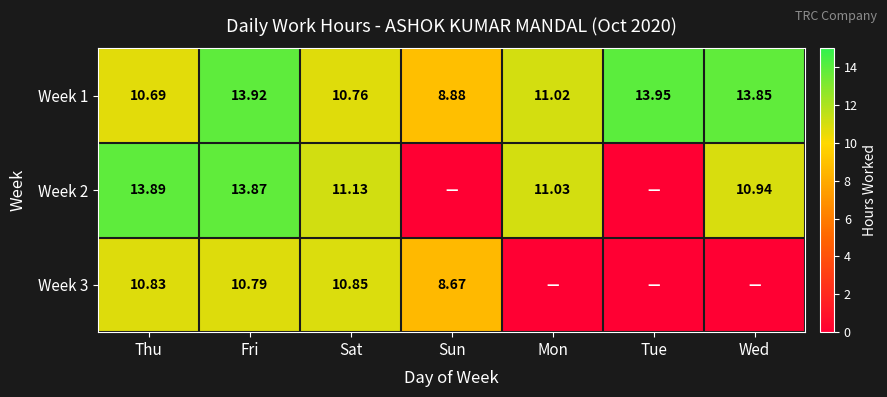

What is the spread (max minus min) of values at Wed?

13.8